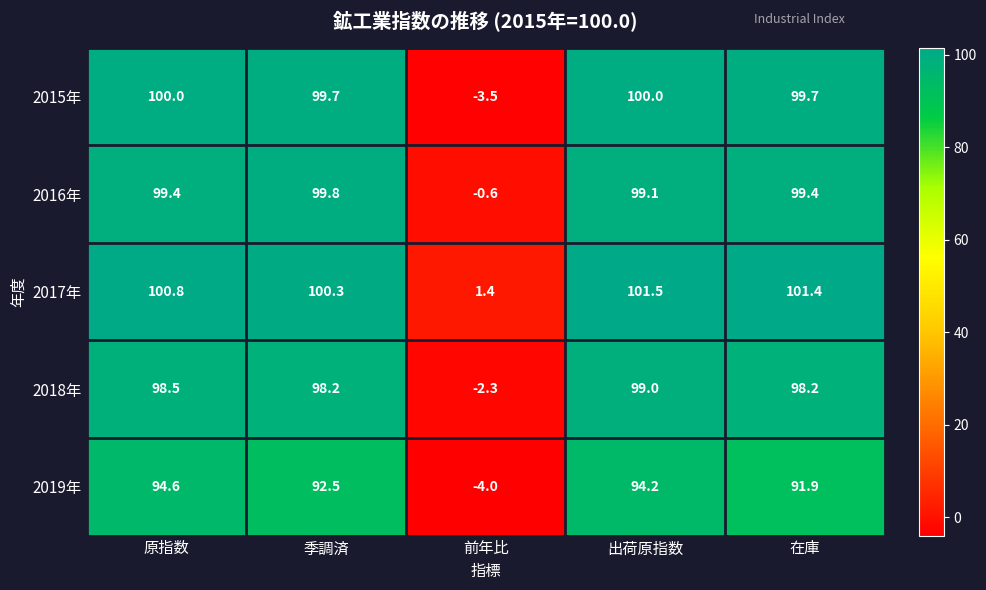

What is the minimum value shown in the chart?

-4.0